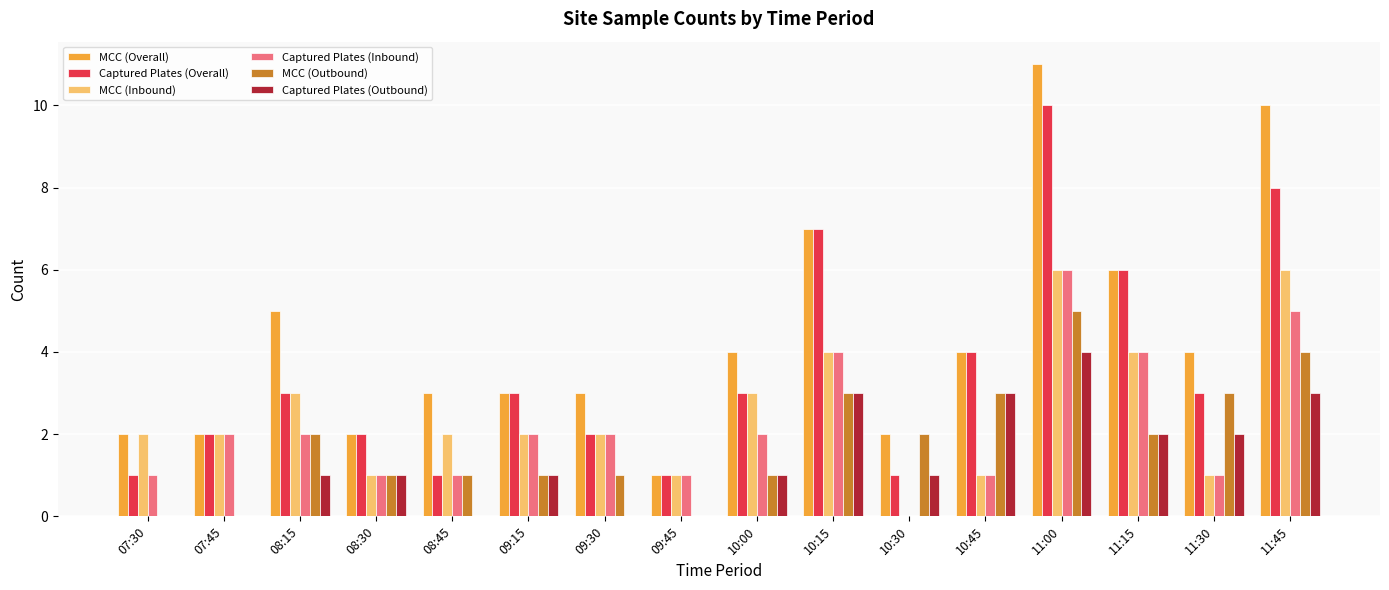

Reading left to right, list all the values displayed in this chart.

MCC (Overall): 07:30=2	07:45=2	08:15=5	08:30=2	08:45=3	09:15=3	09:30=3	09:45=1	10:00=4	10:15=7	10:30=2	10:45=4	11:00=11	11:15=6	11:30=4	11:45=10
Captured Plates (Overall): 07:30=1	07:45=2	08:15=3	08:30=2	08:45=1	09:15=3	09:30=2	09:45=1	10:00=3	10:15=7	10:30=1	10:45=4	11:00=10	11:15=6	11:30=3	11:45=8
MCC (Inbound): 07:30=2	07:45=2	08:15=3	08:30=1	08:45=2	09:15=2	09:30=2	09:45=1	10:00=3	10:15=4	10:30=0	10:45=1	11:00=6	11:15=4	11:30=1	11:45=6
Captured Plates (Inbound): 07:30=1	07:45=2	08:15=2	08:30=1	08:45=1	09:15=2	09:30=2	09:45=1	10:00=2	10:15=4	10:30=0	10:45=1	11:00=6	11:15=4	11:30=1	11:45=5
MCC (Outbound): 07:30=0	07:45=0	08:15=2	08:30=1	08:45=1	09:15=1	09:30=1	09:45=0	10:00=1	10:15=3	10:30=2	10:45=3	11:00=5	11:15=2	11:30=3	11:45=4
Captured Plates (Outbound): 07:30=0	07:45=0	08:15=1	08:30=1	08:45=0	09:15=1	09:30=0	09:45=0	10:00=1	10:15=3	10:30=1	10:45=3	11:00=4	11:15=2	11:30=2	11:45=3